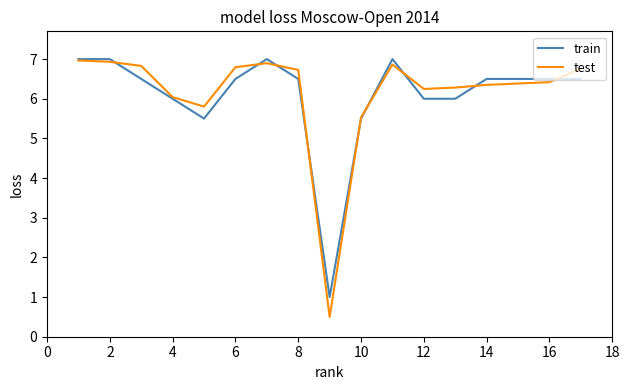

What is the minimum value shown in the chart?

0.5